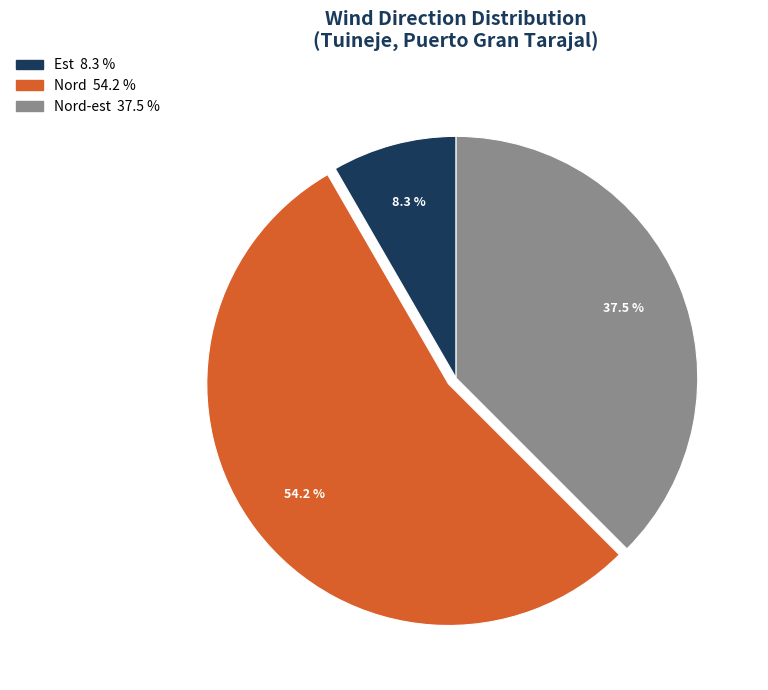

How many slices are in this pie chart?

3